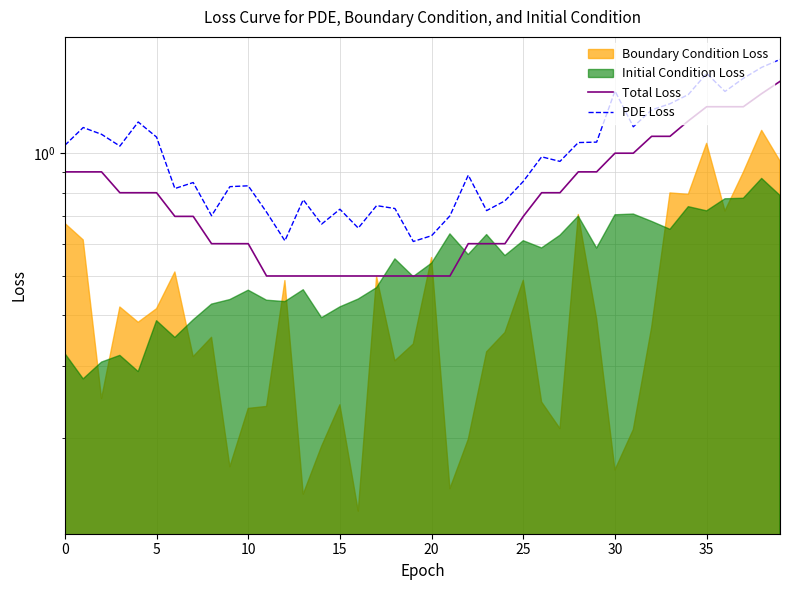

How many interior local valleys does the PDE Loss series have?

11